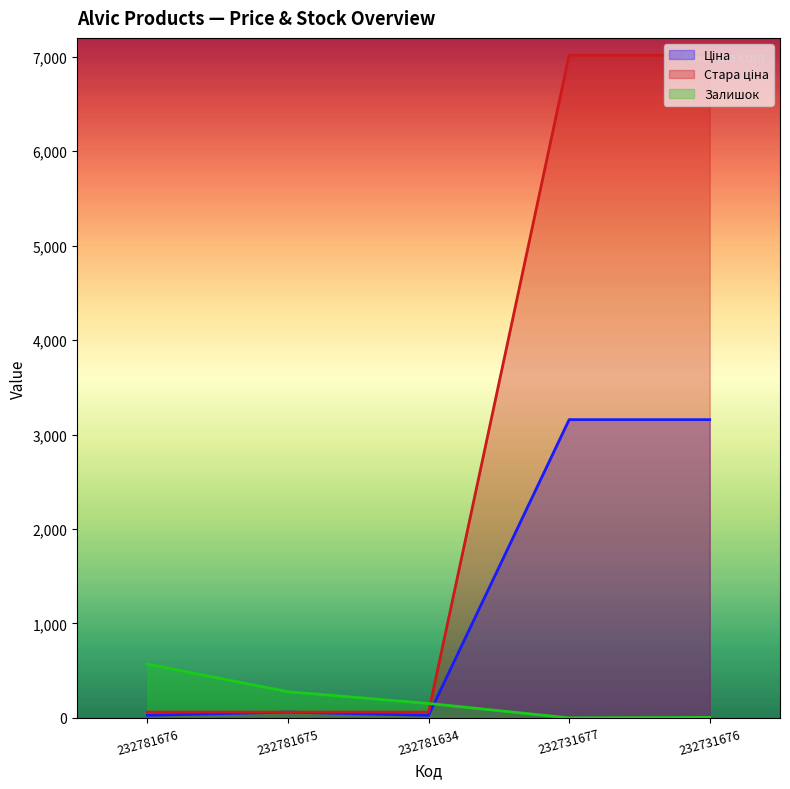

Which series has the largest total across all categories?

Стара ціна